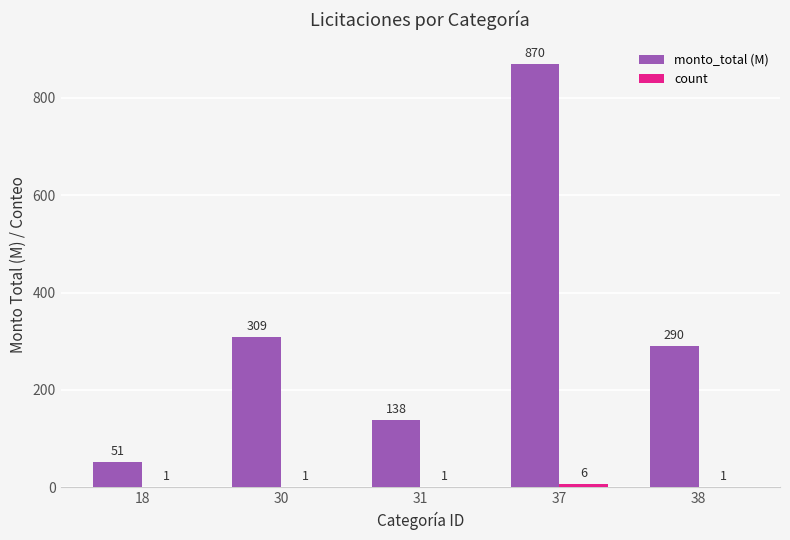

Which category has the highest value across all series?

37